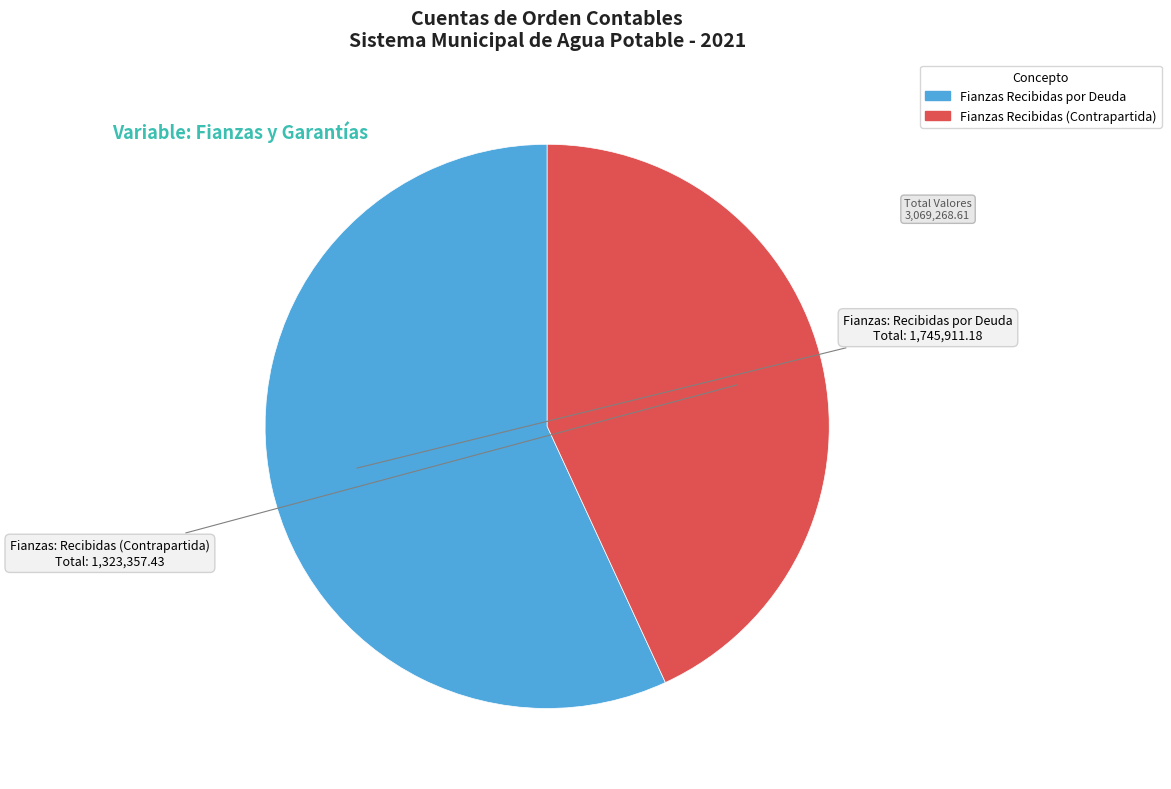

Is there a majority slice in this chart?

Yes